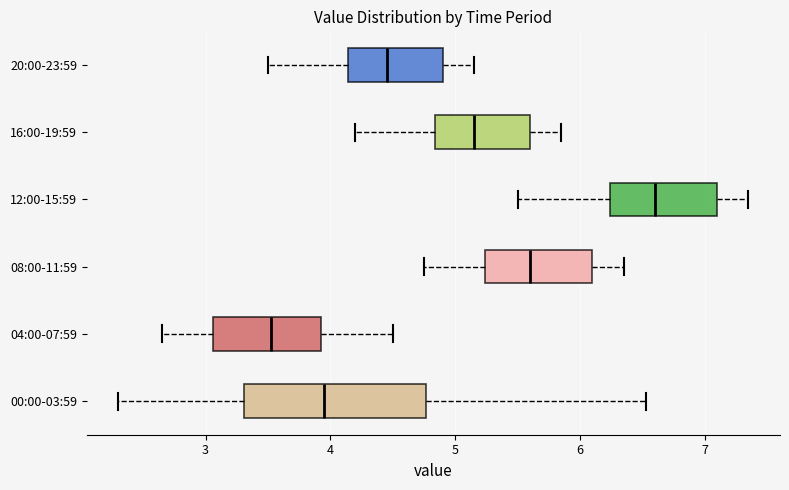

Reading bottom to top, read every box against the x-axis: the position of its median line, the range the box covers, and the ends of its whiskers. The values are not printed on the chart, so give them approximately, as read against the axis.

00:00-03:59: median 4.0, box 3.3 to 4.8, whiskers 2.3 to 6.5
04:00-07:59: median 3.5, box 3.1 to 3.9, whiskers 2.7 to 4.5
08:00-11:59: median 5.6, box 5.2 to 6.1, whiskers 4.8 to 6.4
12:00-15:59: median 6.6, box 6.2 to 7.1, whiskers 5.5 to 7.4
16:00-19:59: median 5.2, box 4.8 to 5.6, whiskers 4.2 to 5.9
20:00-23:59: median 4.5, box 4.1 to 4.9, whiskers 3.5 to 5.2